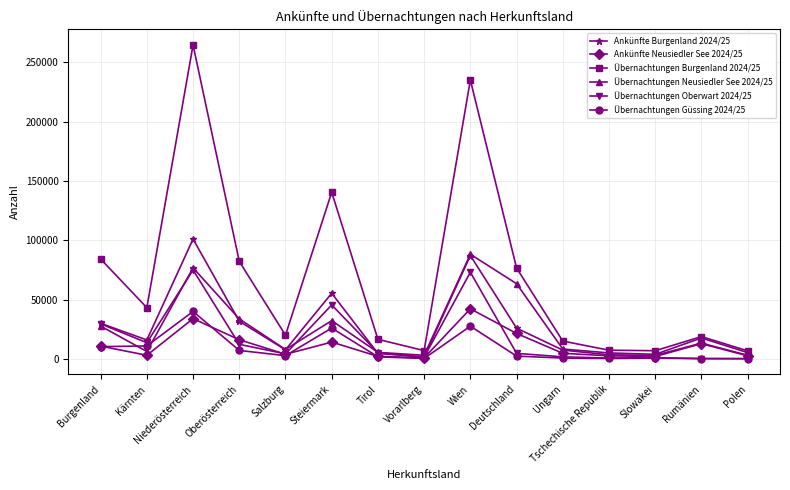

Count the number of categories in the chart.

15